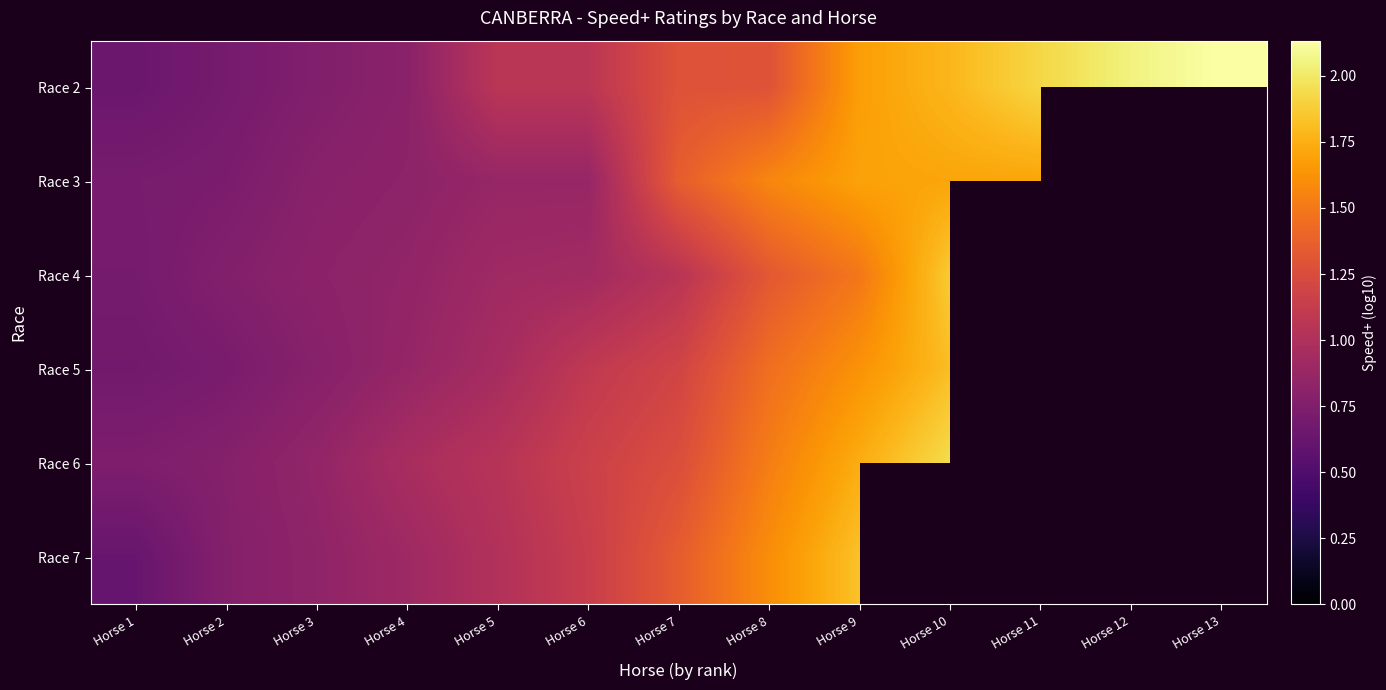

Which category has the highest value in the Race 5 series?

Horse 10